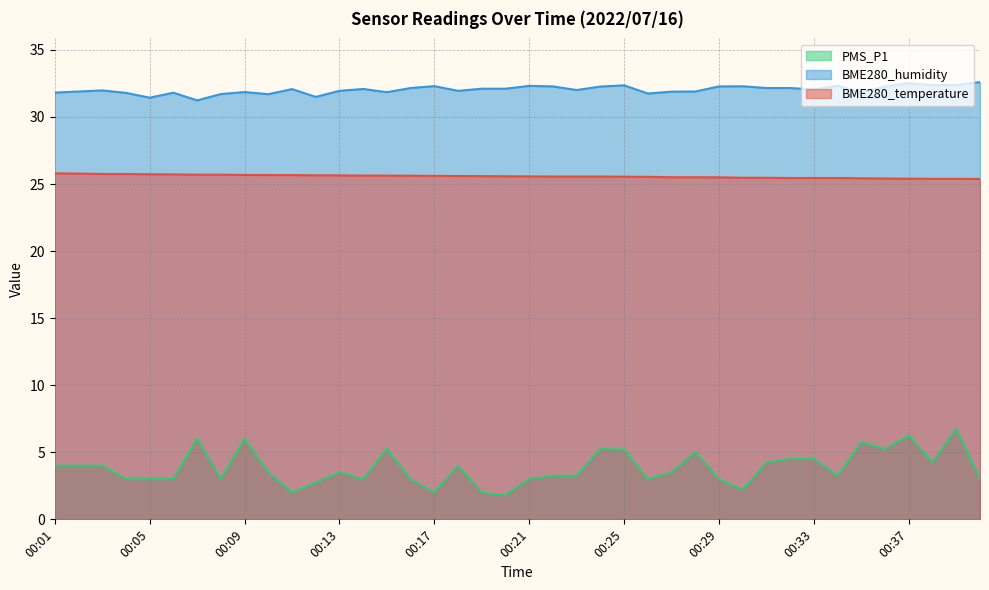

Where is the first local maximum for BME280_humidity?

00:03